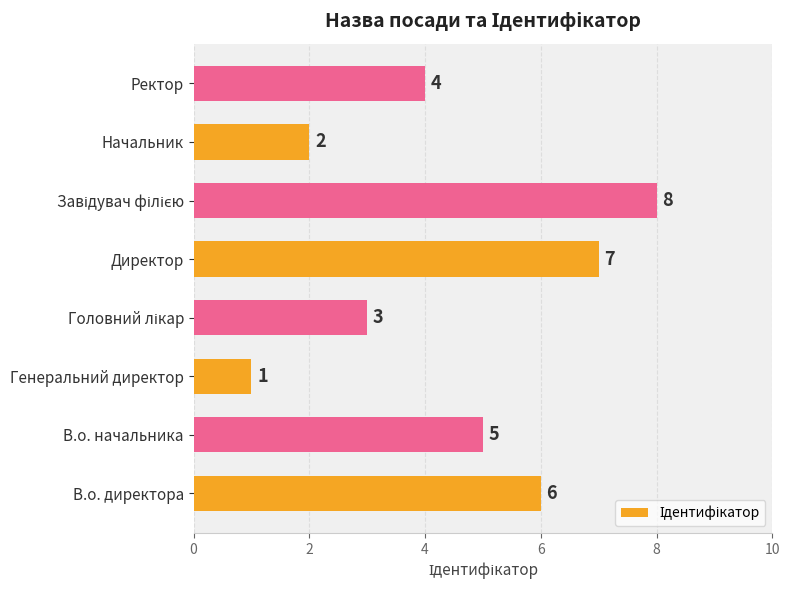

What is the difference between the second highest and minimum values?

6